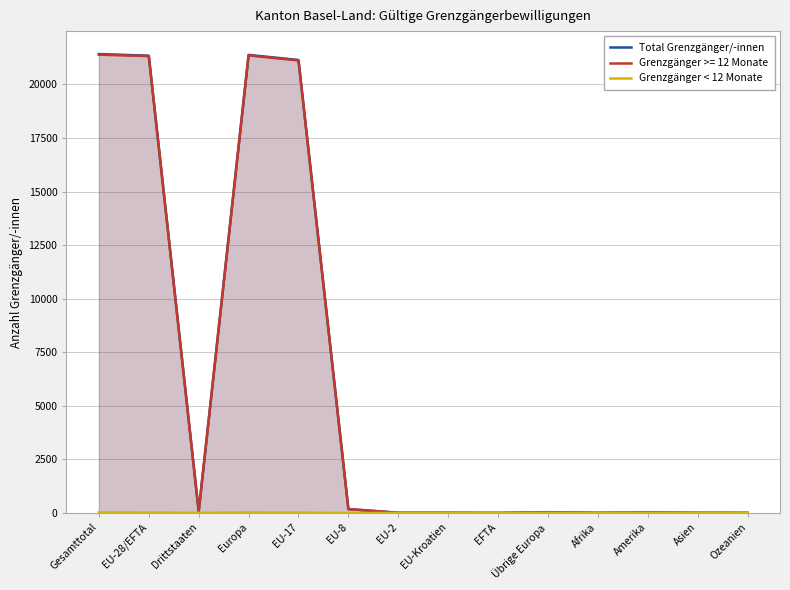

Count the number of categories in the chart.

14